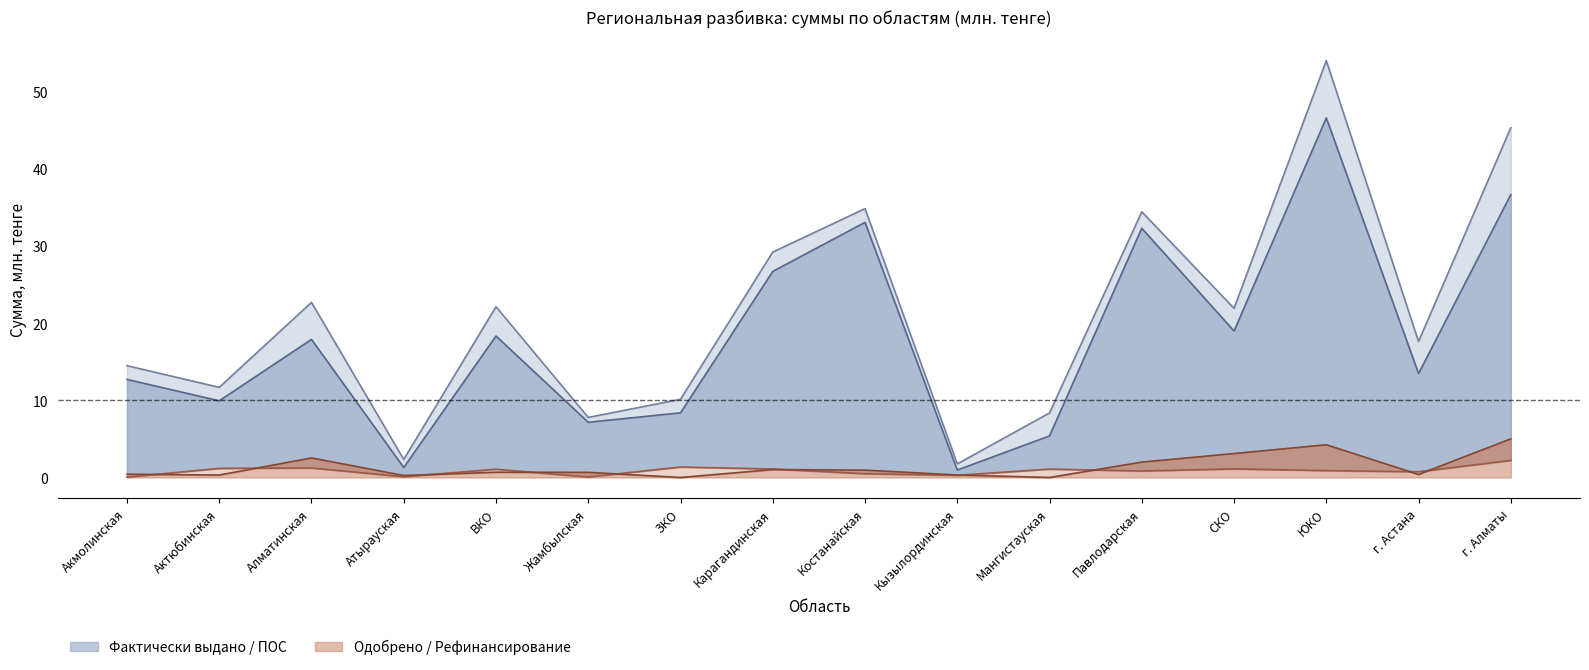

Rank the categories by Одобрено (сумма) value from highest to lowest.

г. Алматы, ЮКО, СКО, Алматинская, Павлодарская, Карагандинская, Костанайская, ВКО, Жамбылская, Акмолинская, г. Астана, Кызылординская, Актюбинская, Атырауская, ЗКО, Мангистауская